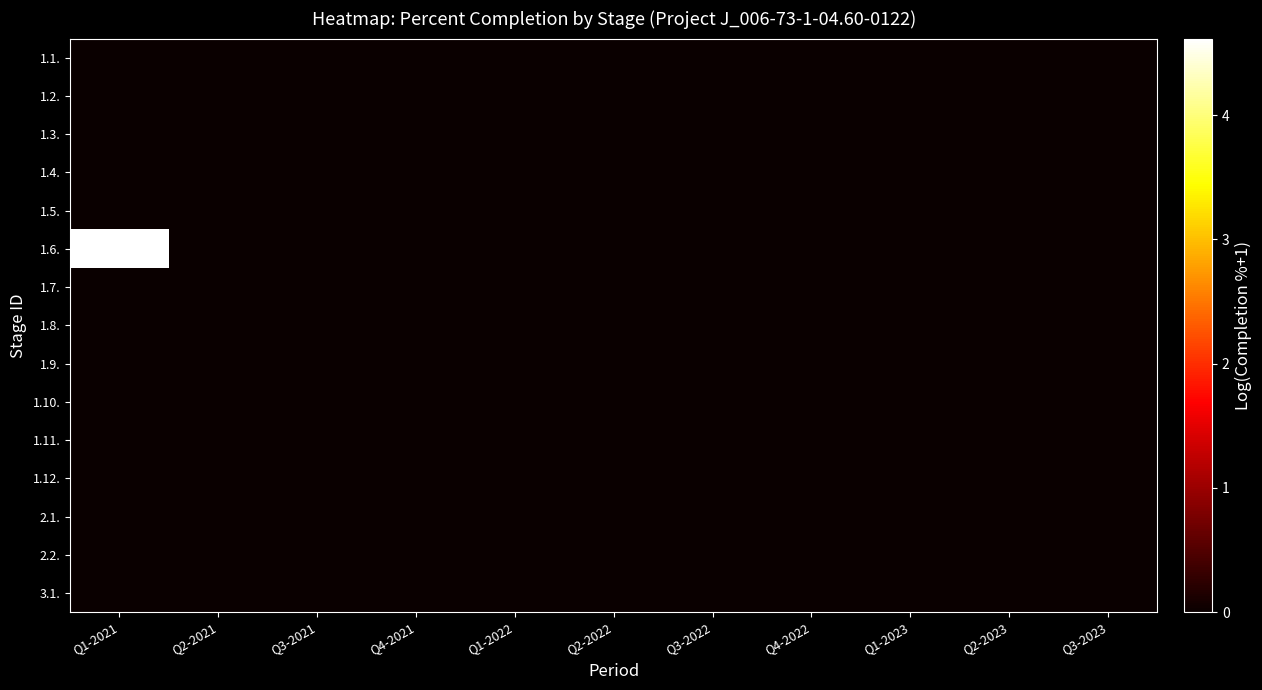

What is the total value across all series at Q1-2021?

4.6